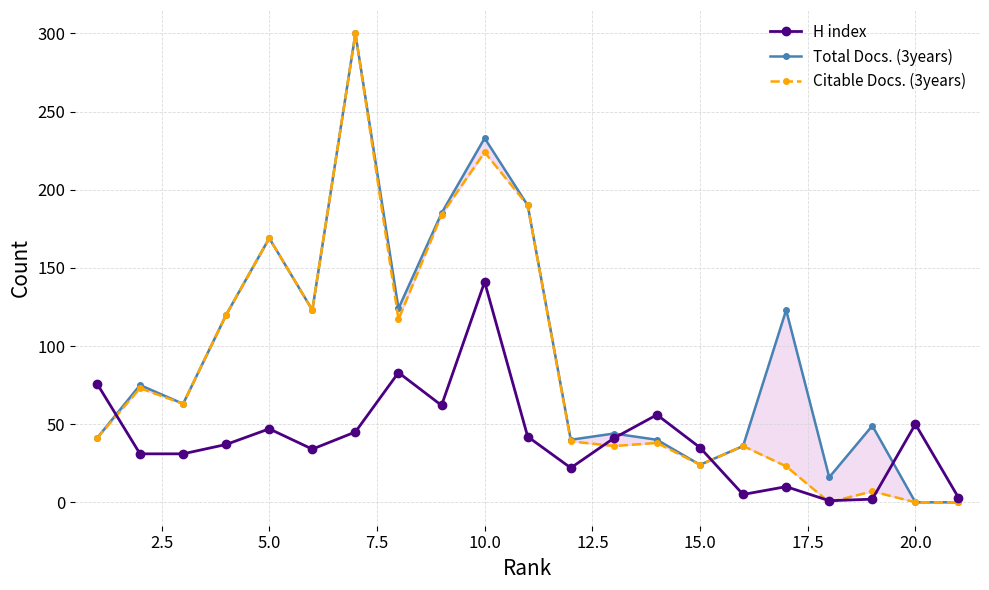

The value of H index at 15.0 is 35. True or false?

True